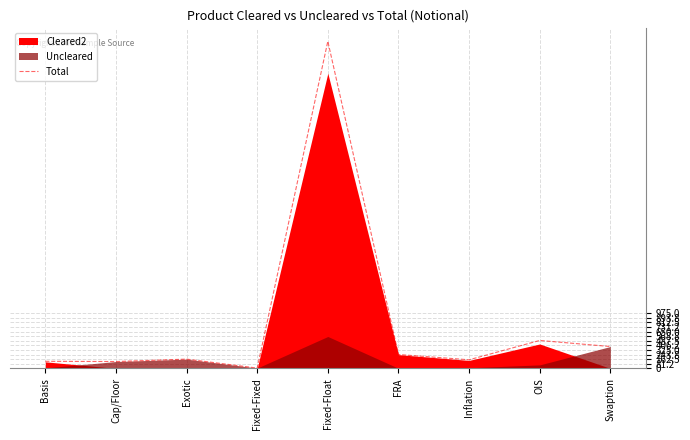

Is it true that the value at Fixed-Float is 5771?

True